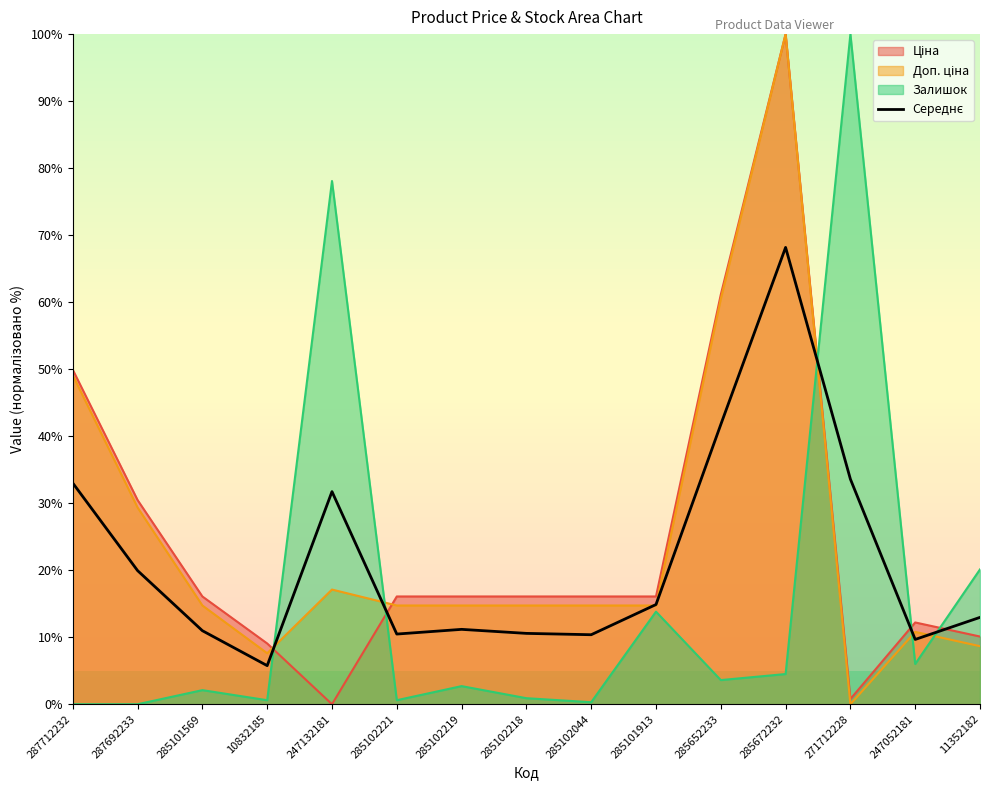

What is the difference between the maximum and minimum values?

62.4